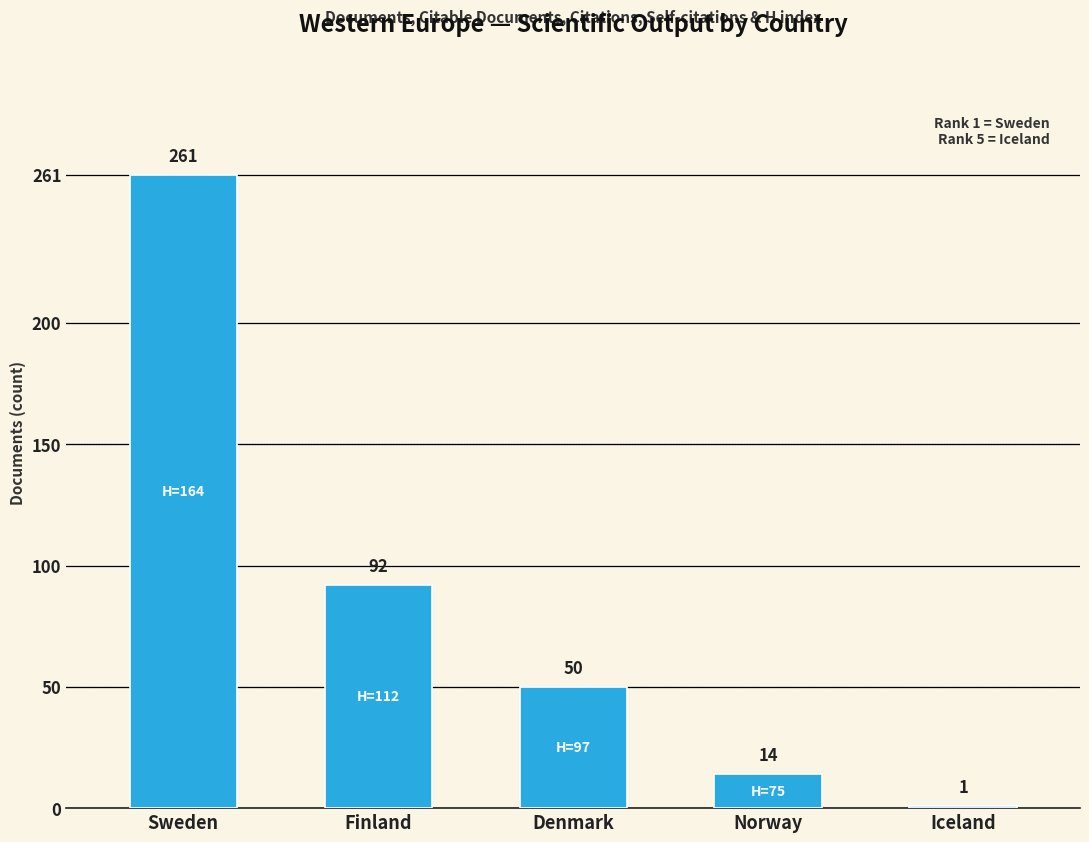

Reading left to right, extract all data points from this chart.

Sweden=261	Finland=92	Denmark=50	Norway=14	Iceland=1